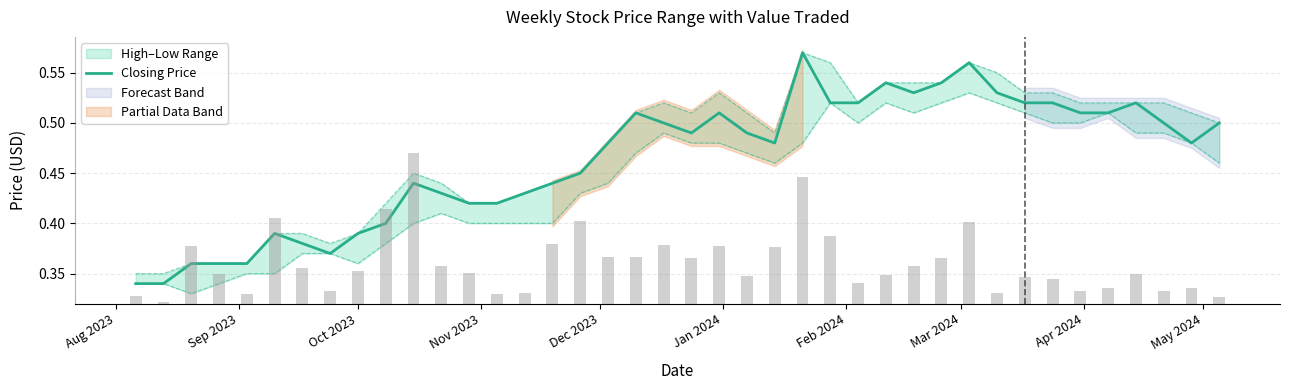

What is the maximum value shown in the chart?

0.6